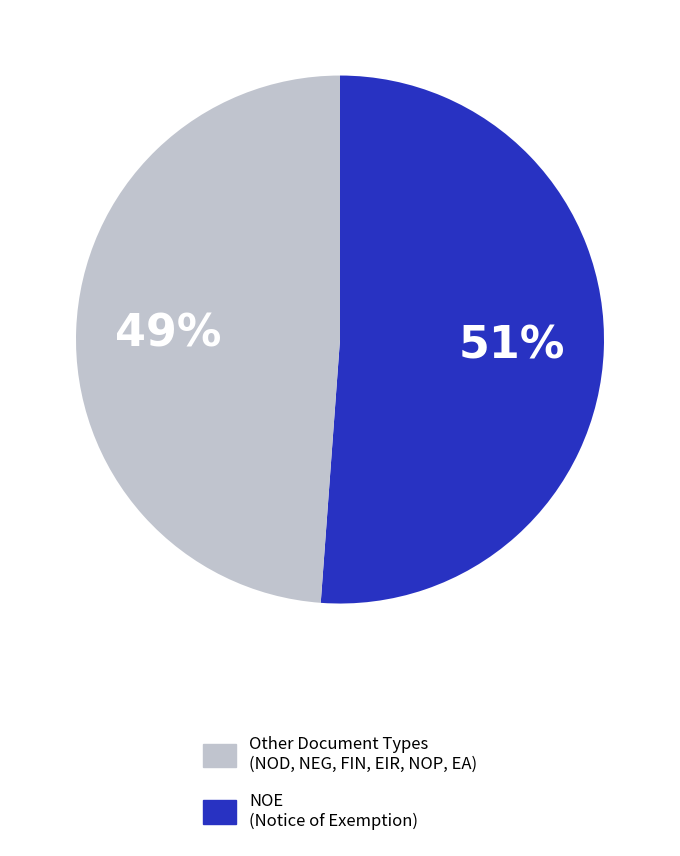

Is there a majority slice in this chart?

Yes